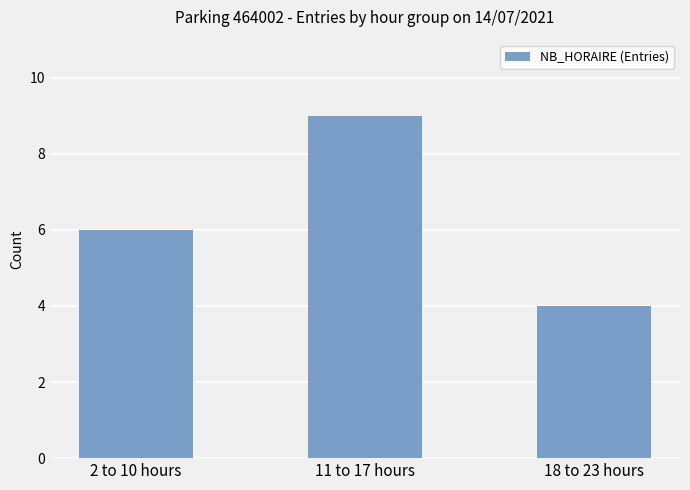

What is the sum of all values?

19